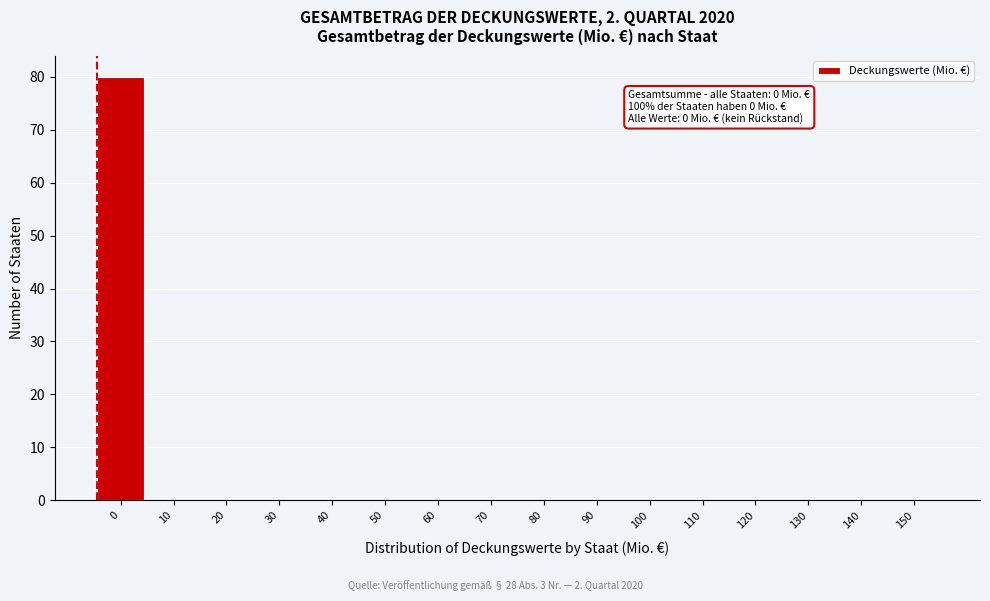

Reading left to right, what are all the values shown in this chart?

0=80	10=0	20=0	30=0	40=0	50=0	60=0	70=0	80=0	90=0	100=0	110=0	120=0	130=0	140=0	150=0